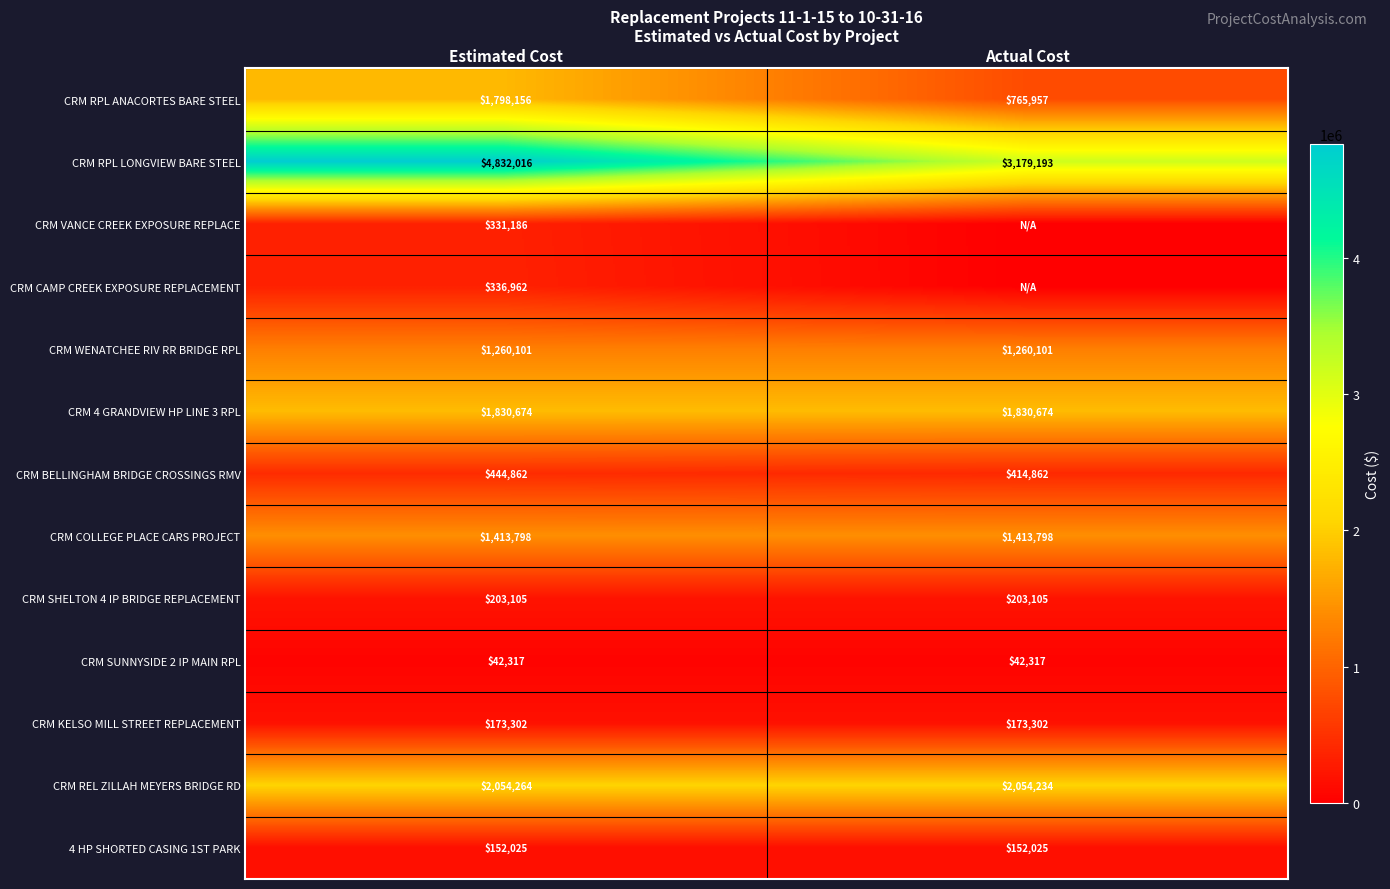

True or false: 4 HP SHORTED CASING 1ST PARK has a value of 252254 at Actual Cost.

False